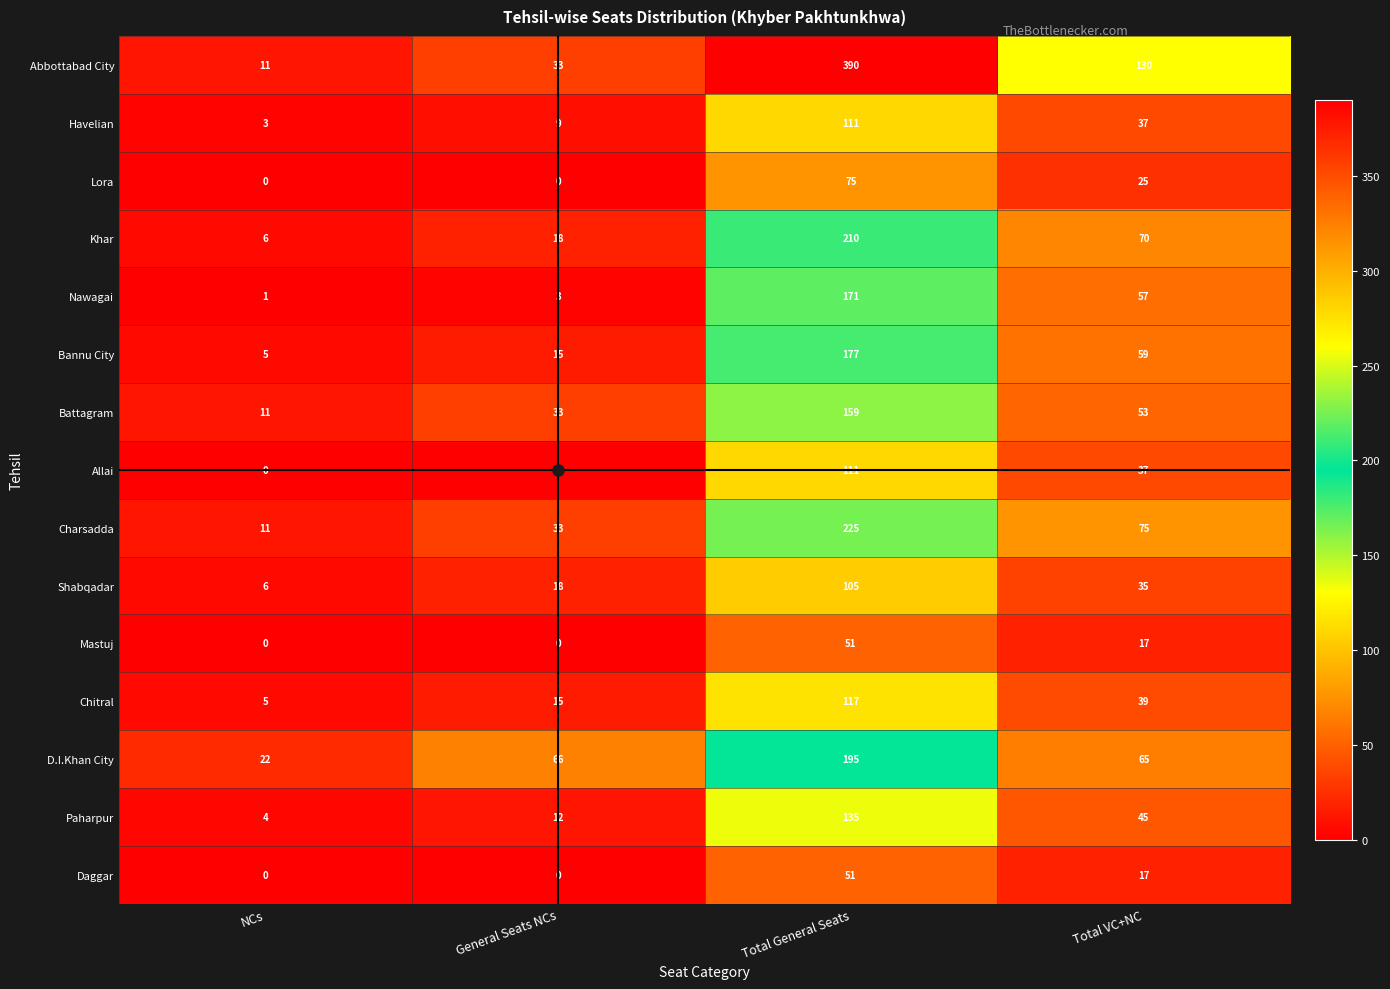

How many data points does each series have?

4